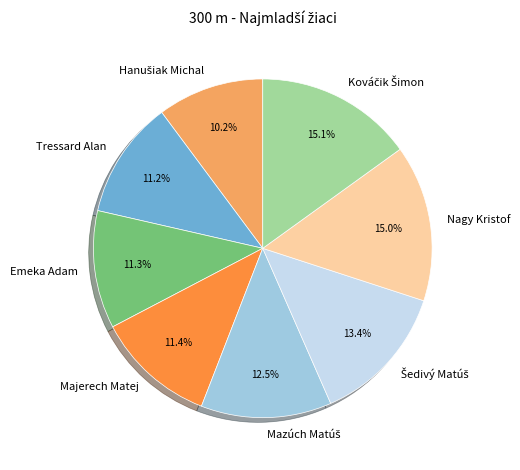

How many slices are in this pie chart?

8